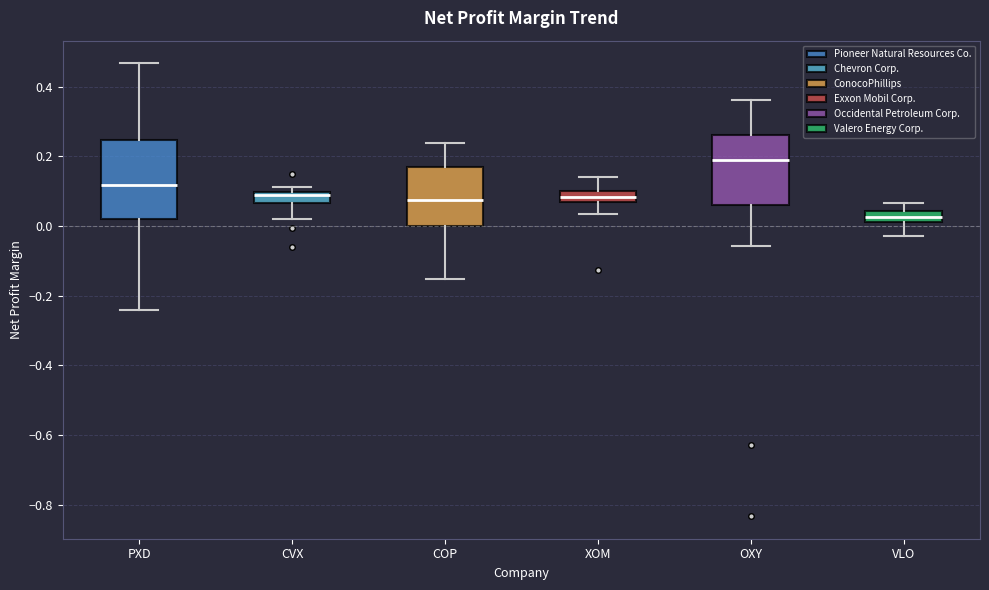

Reading left to right, read every box against the y-axis: the position of its median line, the range the box covers, and the ends of its whiskers. The values are not printed on the chart, so give them approximately, as read against the axis.

PXD: median 0.12, box 0.02 to 0.24, whiskers -0.24 to 0.46
CVX: median 0.10 (just below the box's upper edge), box 0.06 to 0.10, whiskers 0.02 to 0.12
COP: median 0.08, box 0.00 to 0.18, whiskers -0.16 to 0.24
XOM: median 0.08, box 0.06 to 0.10, whiskers 0.04 to 0.14
OXY: median 0.20, box 0.06 to 0.26, whiskers -0.06 to 0.36
VLO: median 0.02 (inside the box), box 0.02 to 0.04, whiskers -0.02 to 0.06